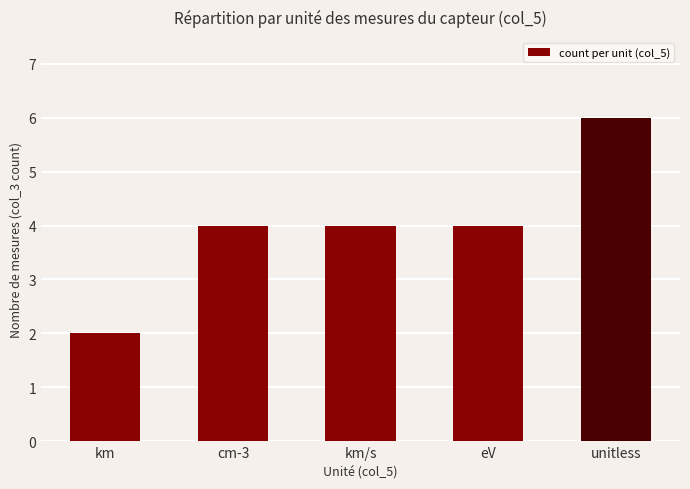

Which category has the lowest value across all series?

km